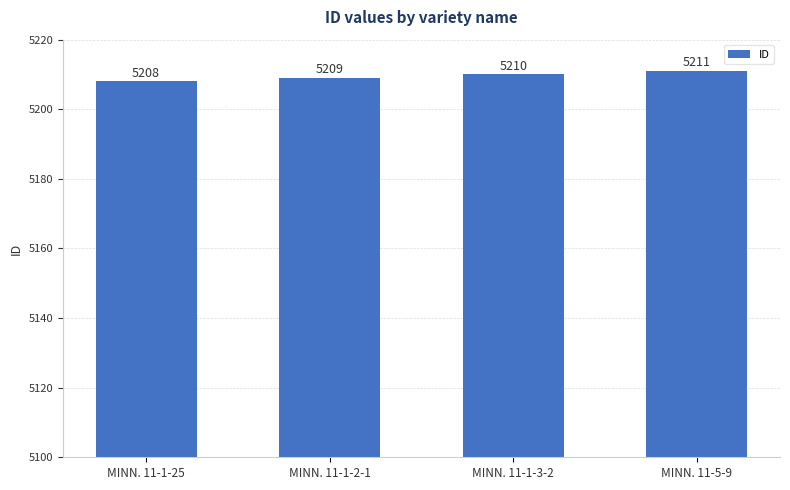

What position from the right is MINN. 11-1-25?

4